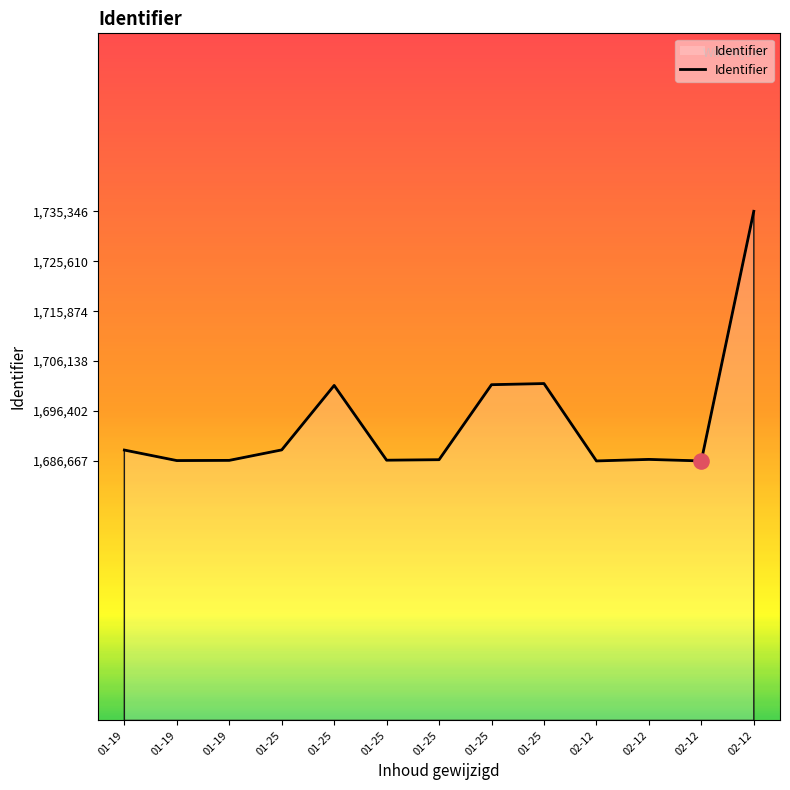

Between 01-19 and 01-25, which is larger?

01-25